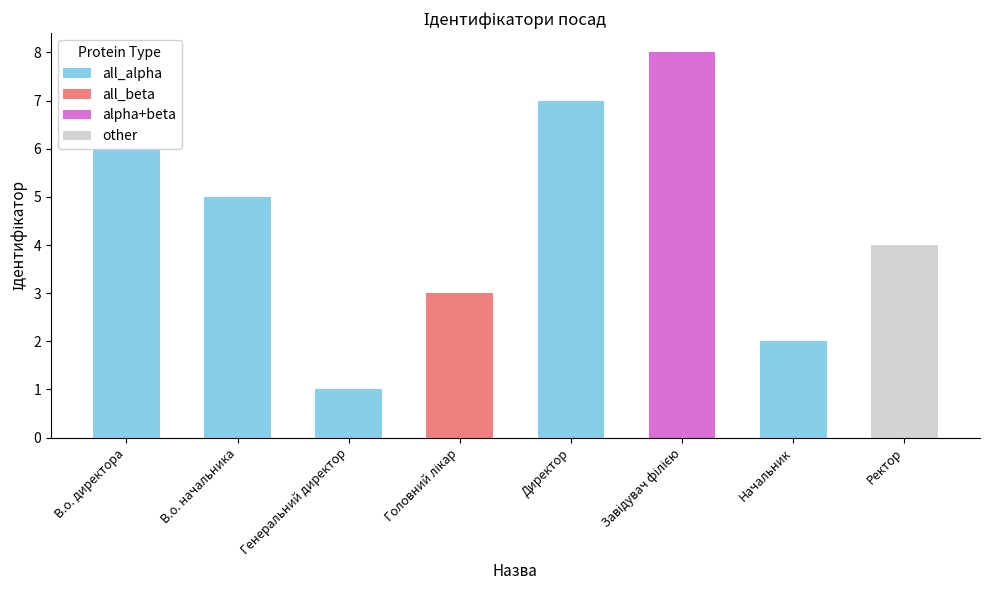

What is the minimum value shown in the chart?

1